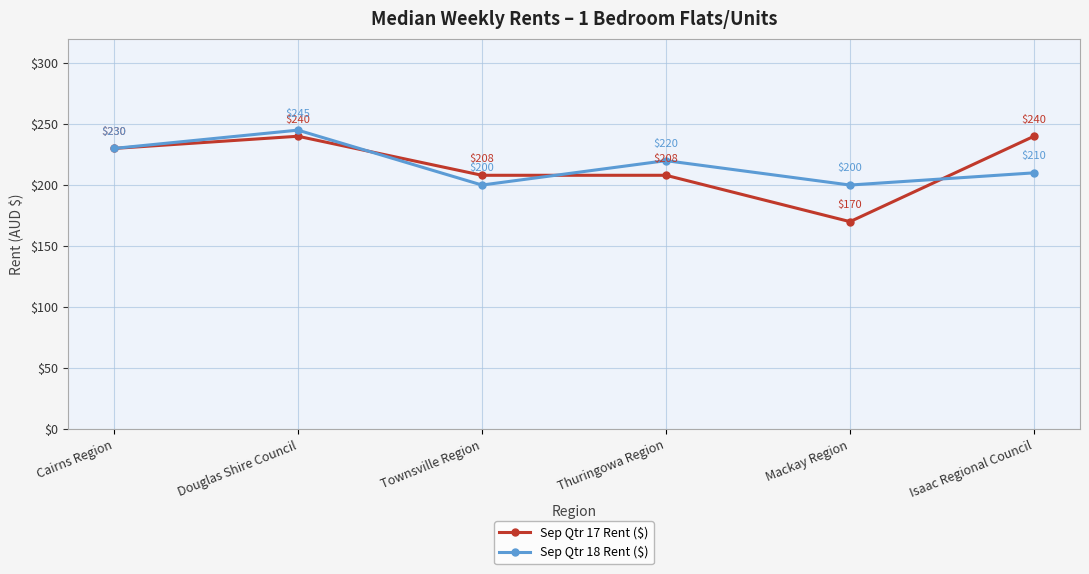

What is the label of the 2nd point from the left?

Douglas Shire Council